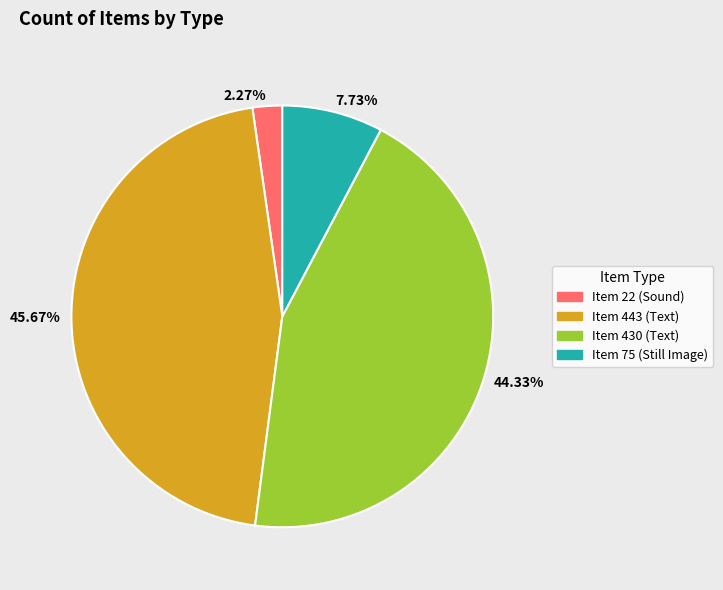

Is the sum of 44.33% and 45.67% greater than half?

Yes